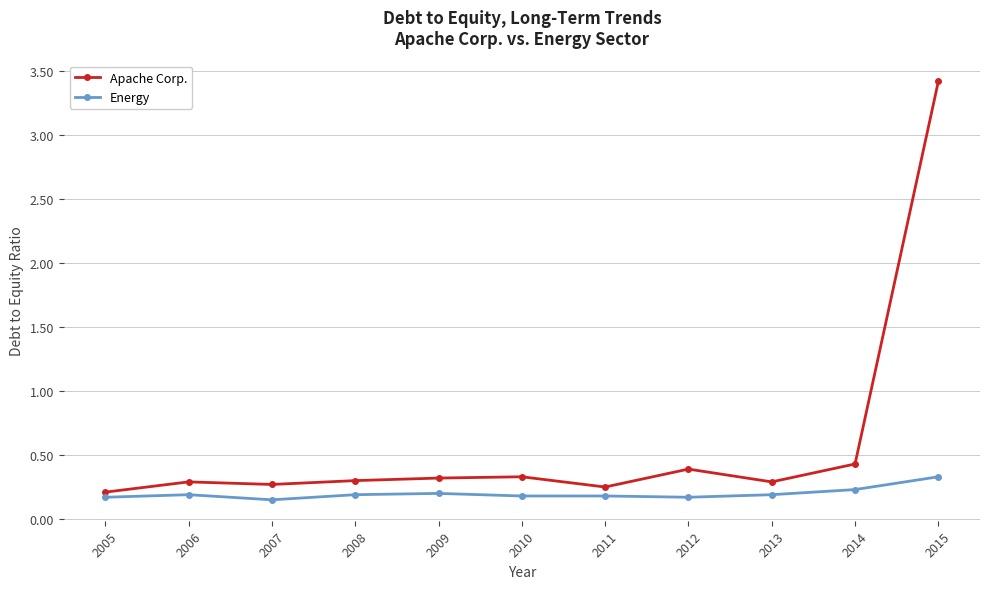

Which series has the largest total across all categories?

Apache Corp.